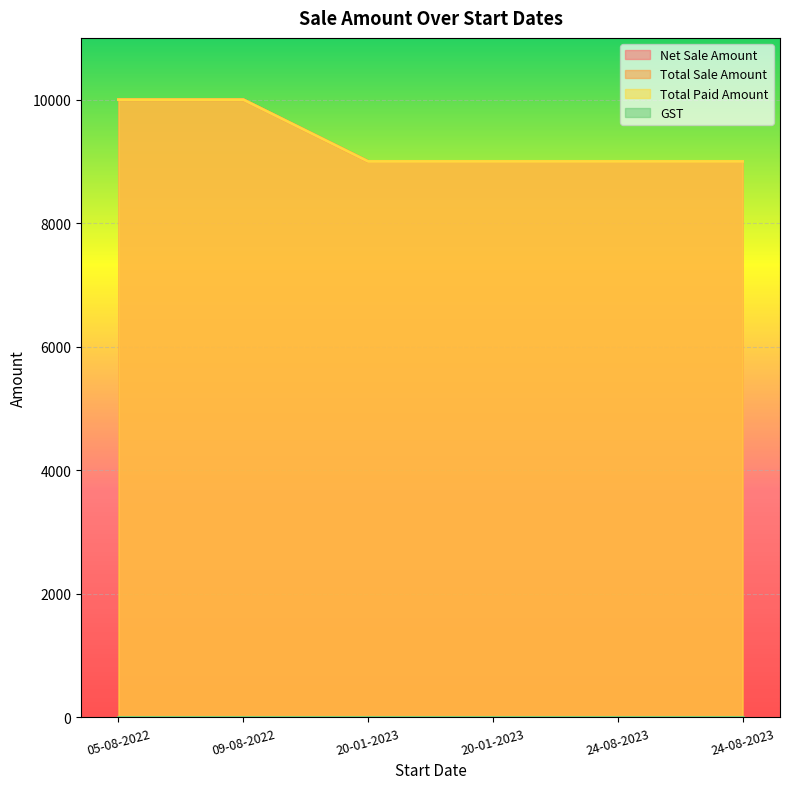

Rank the categories by Total Sale Amount value from highest to lowest.

05-08-2022, 09-08-2022, 20-01-2023, 20-01-2023, 24-08-2023, 24-08-2023